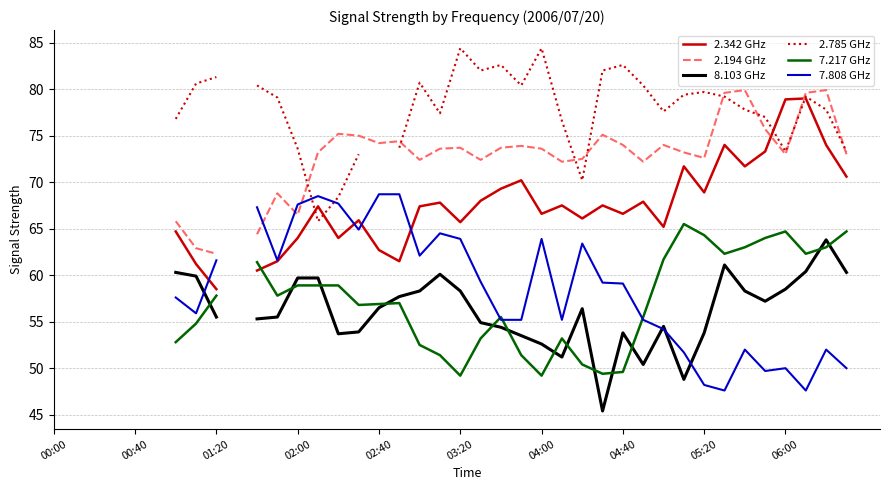

What is the total value across all series at 21?

389.8